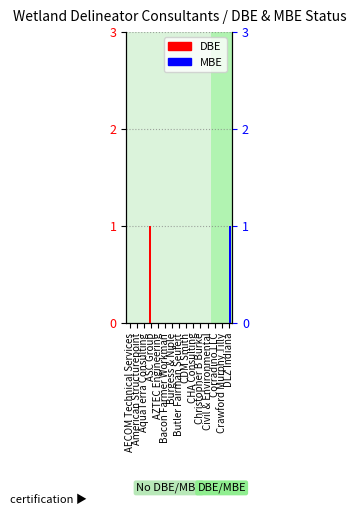

At which label is MBE closest to 0?

AECOM Technical Services